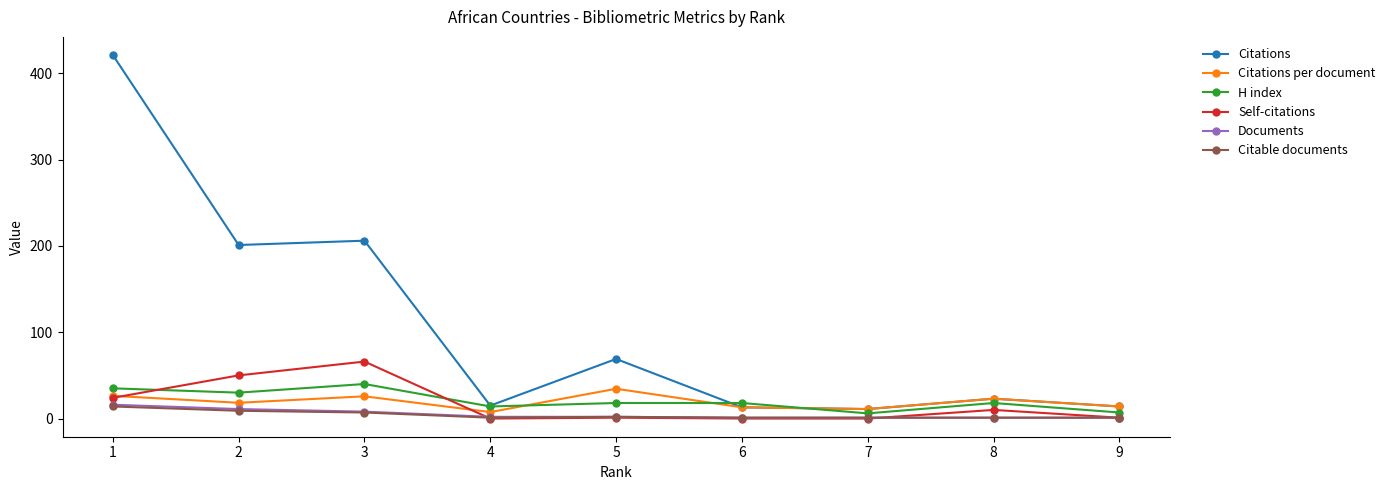

What is the difference between the maximum and minimum values in the H index series?

34.0